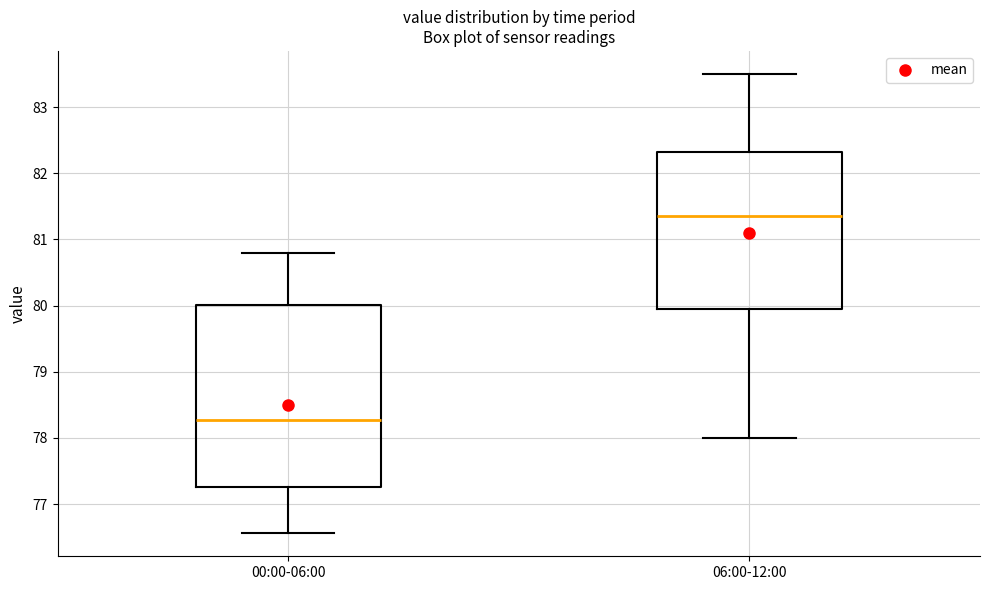

Reading left to right, read every box against the y-axis: the position of its median line, the range the box covers, and the ends of its whiskers. The values are not printed on the chart, so give them approximately, as read against the axis.

00:00-06:00: median 78.3, box 77.3 to 80.0, whiskers 76.6 to 80.8
06:00-12:00: median 81.4, box 80.0 to 82.3, whiskers 78.0 to 83.5